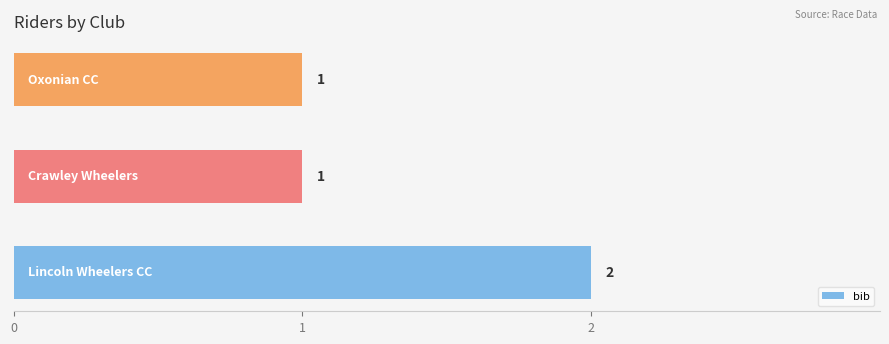

Reading bottom to top, extract all data points from this chart.

2	1	1